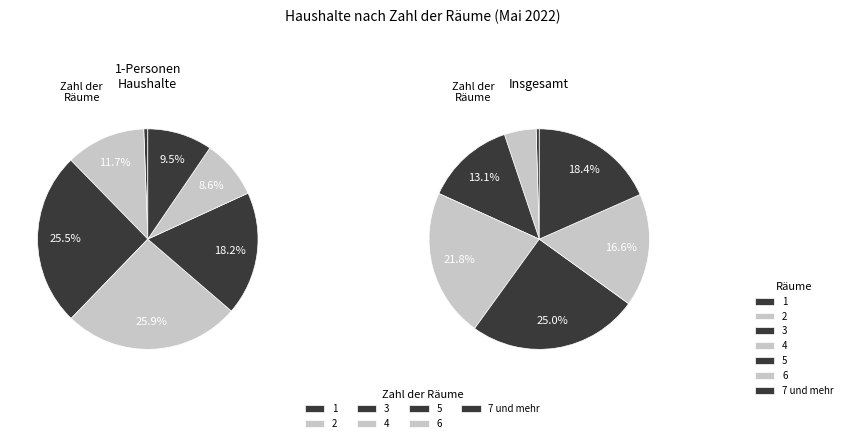

How many slices are in this pie chart?

7